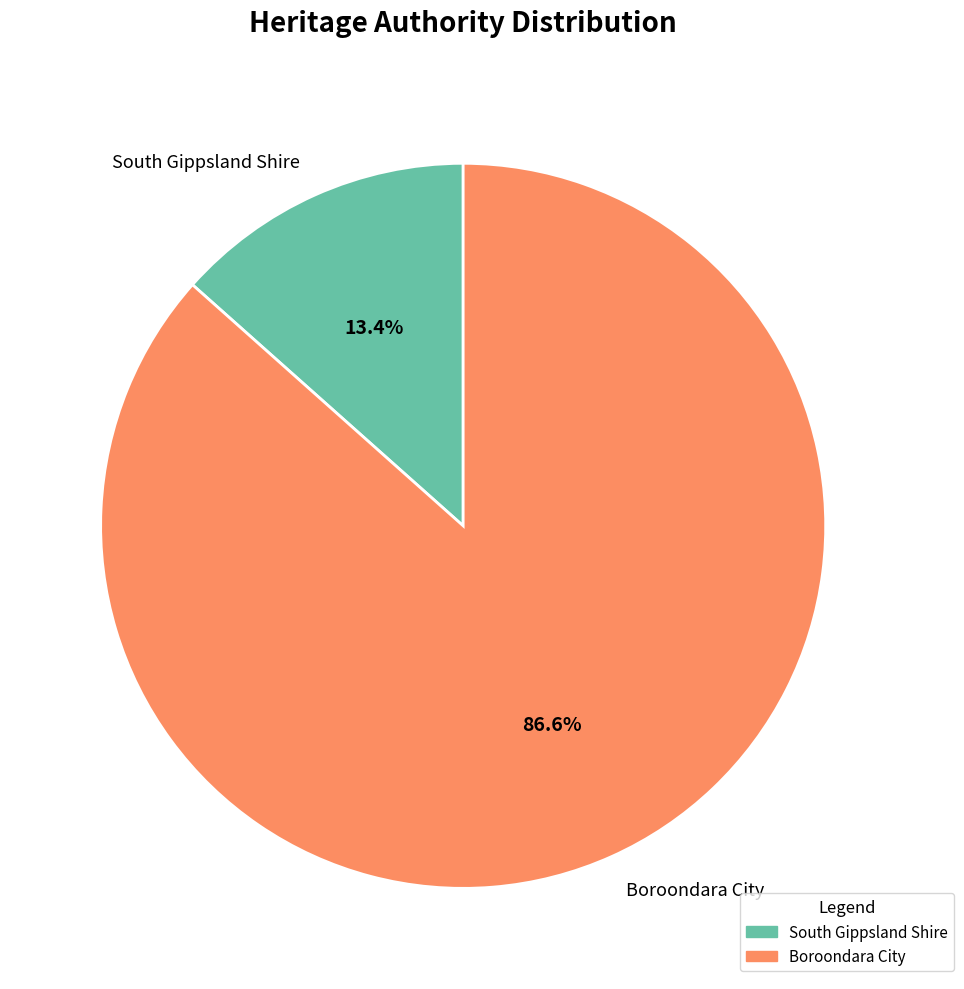

Rank the categories by value from lowest to highest.

South Gippsland Shire, Boroondara City